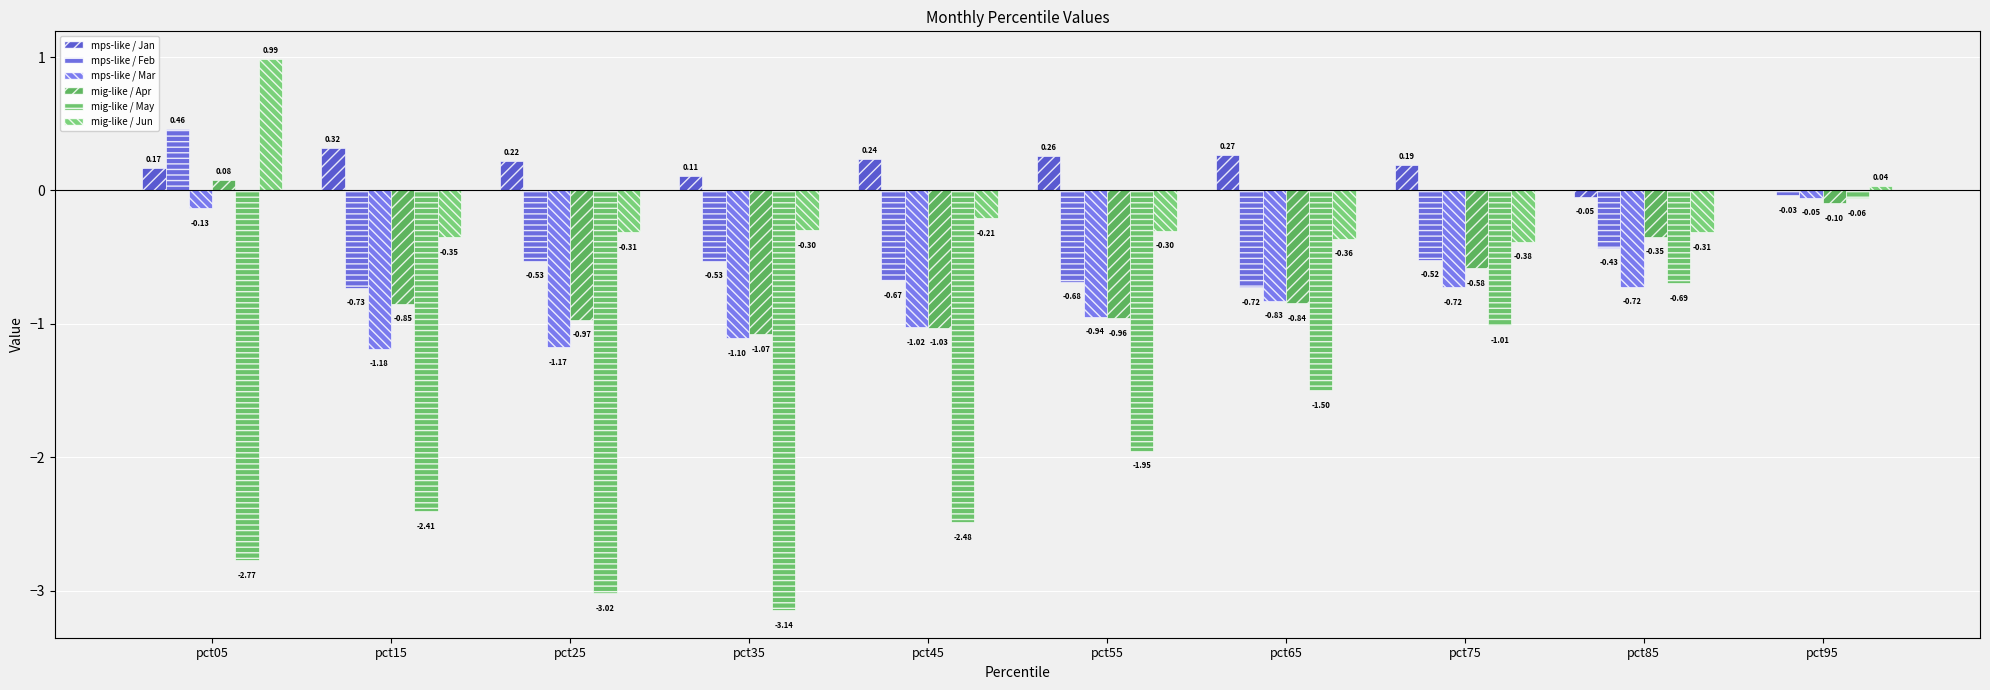

Does the chart contain stacked bars?

No